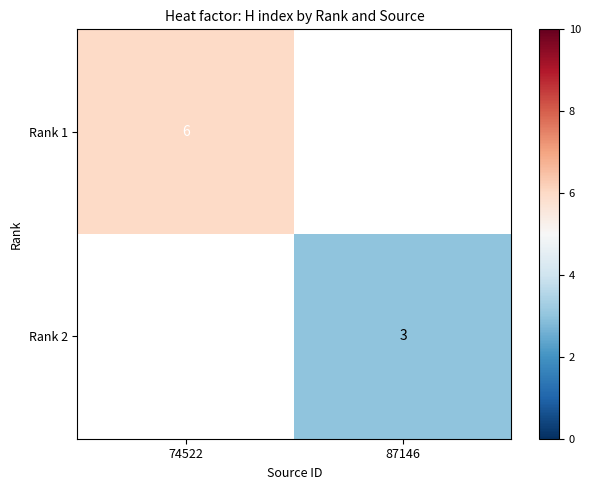

What is the maximum value shown in the chart?

6.0